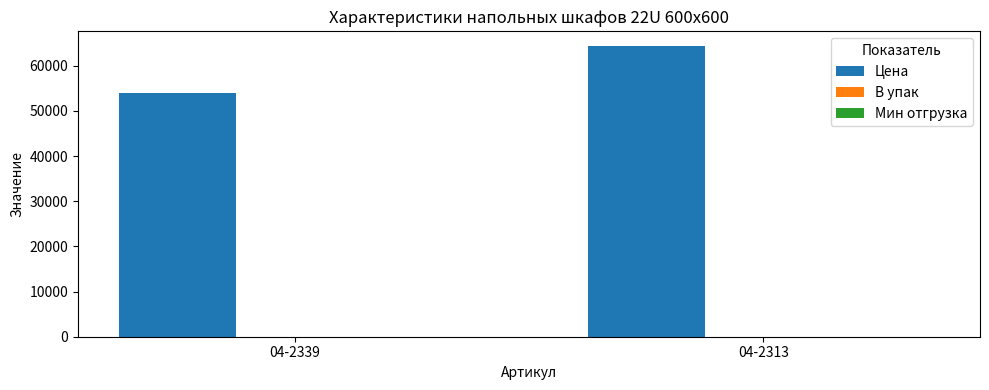

At which category is the sum across all series the highest?

04-2313